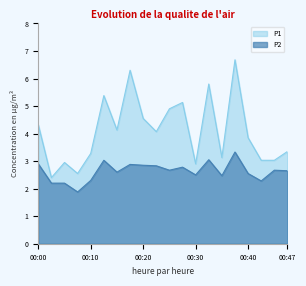

Is it true that P2 equals 1.2 at 00:00?

False